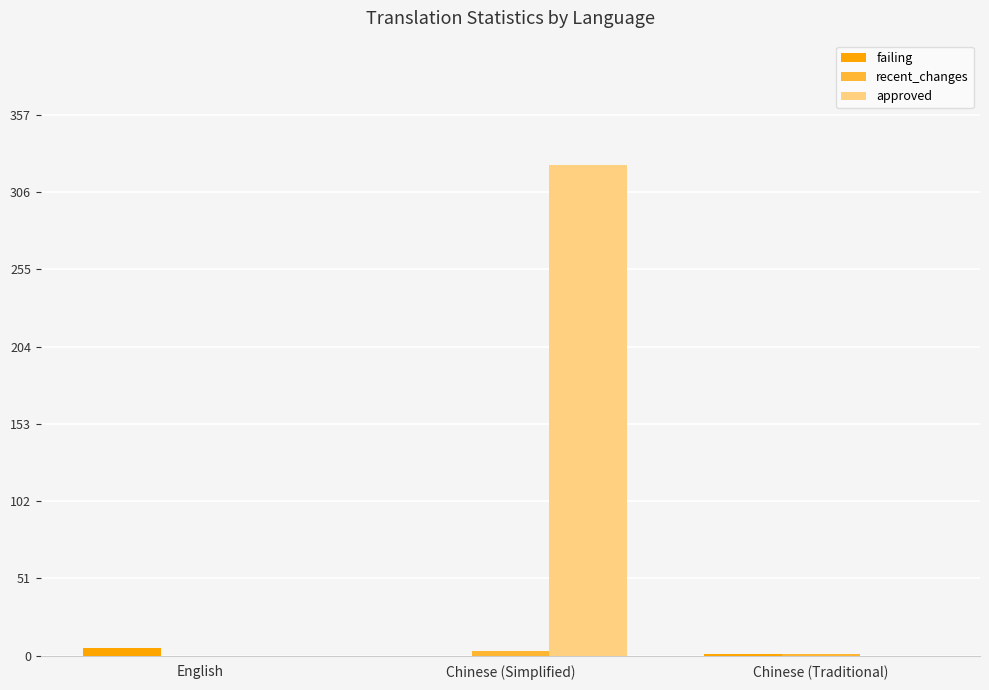

What is the greatest value displayed?

324